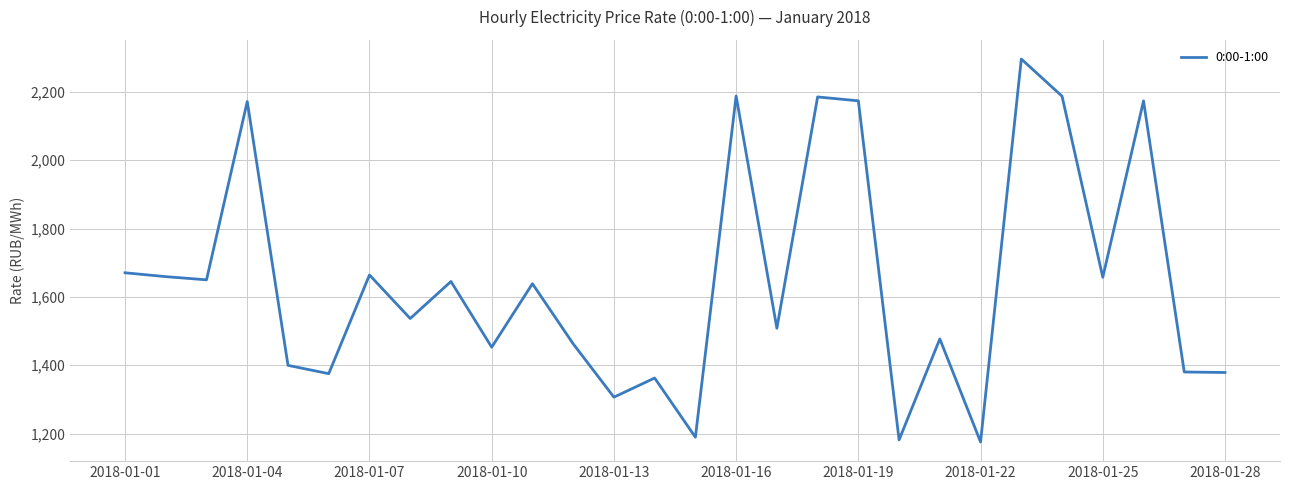

What is the smallest value displayed?

1175.3